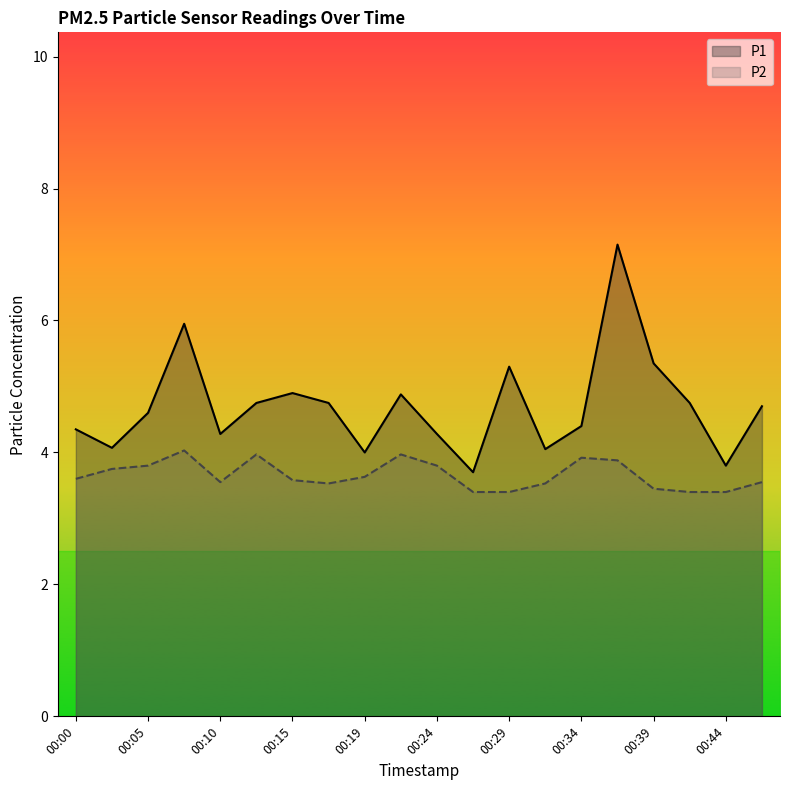

Where is P1 nearest to the value 5?

00:15